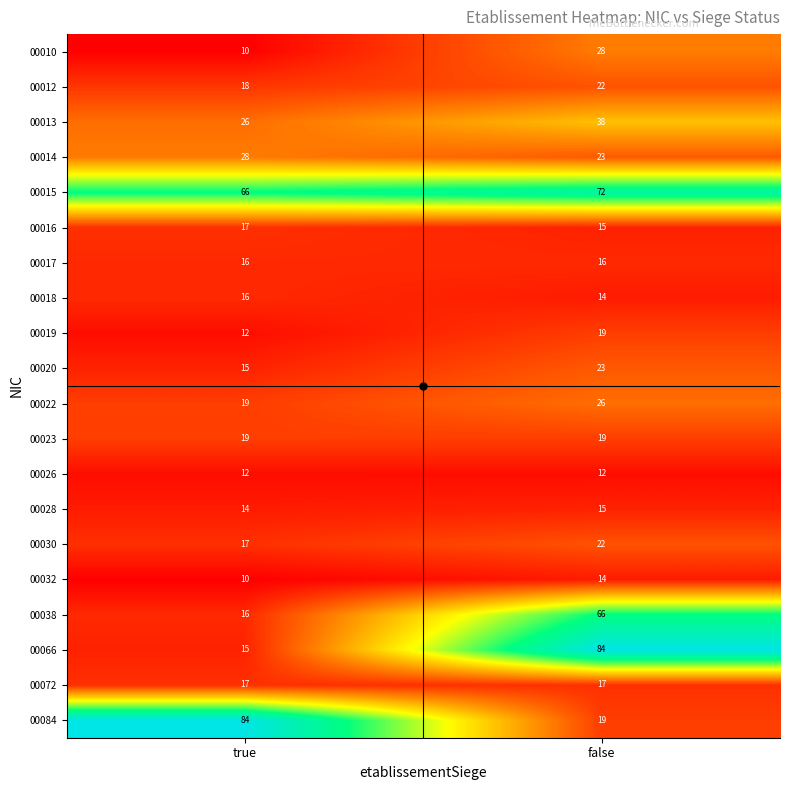

The value of 00066 at true is 25. True or false?

False